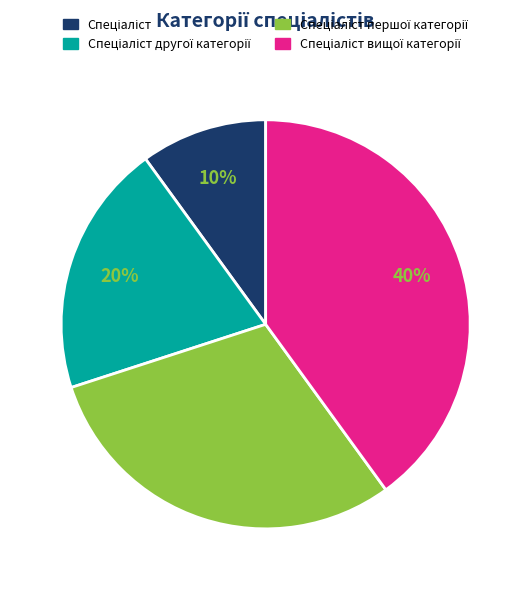

To the nearest percent, what is the average slice percentage?

25%